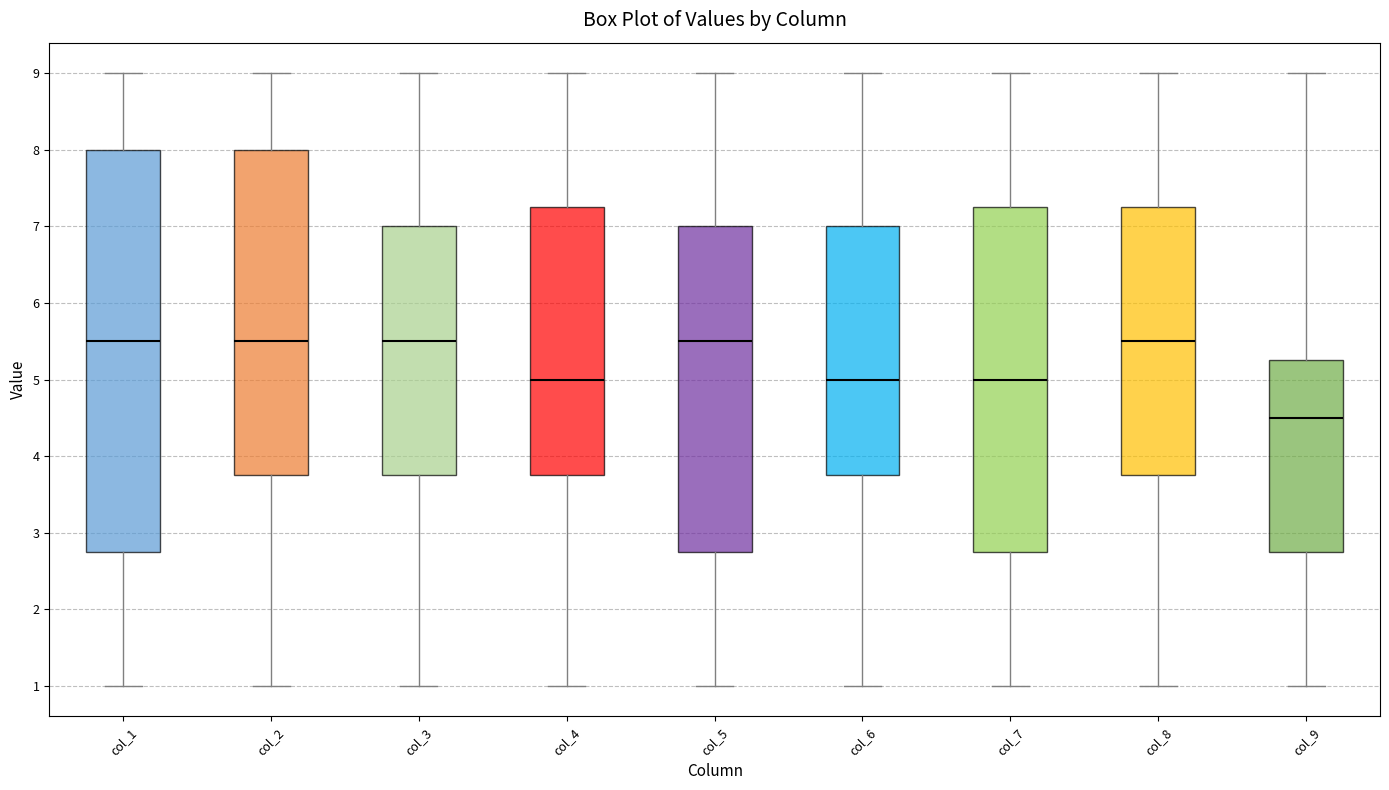

Where is the upper edge of the box for col_2 on the y-axis? The values are not printed on the chart, so give them approximately, as read against the axis.

8.0